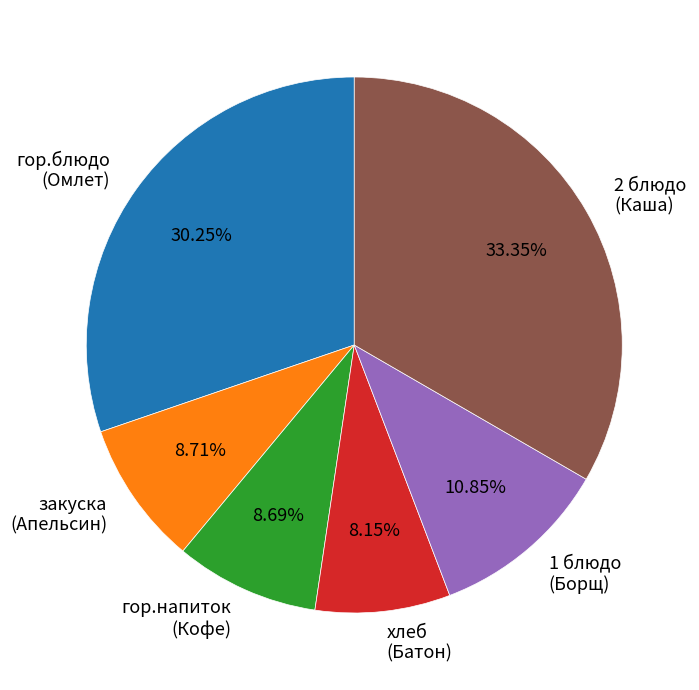

Which category has the smallest portion of the pie?

хлеб (Батон)